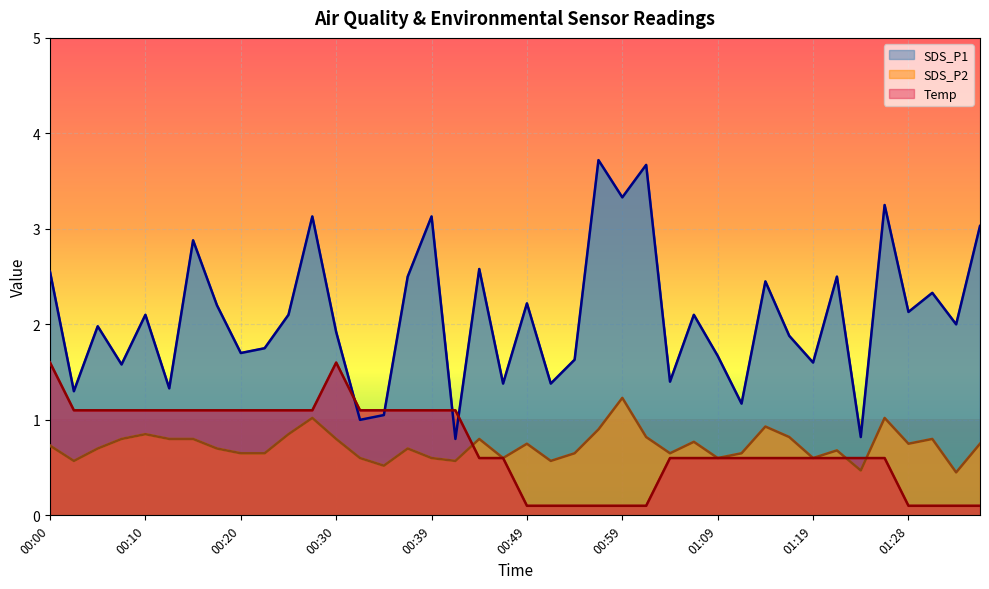

How many interior local peaks does the SDS_P1 series have?

14